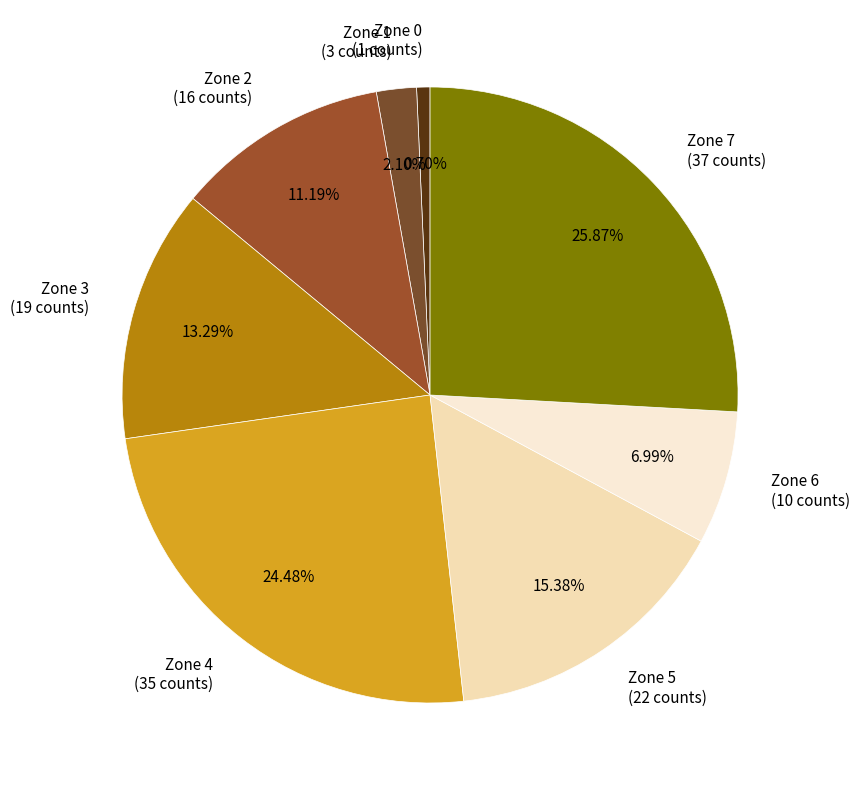

Rank the categories by value from lowest to highest.

Zone 0, Zone 1, Zone 6, Zone 2, Zone 3, Zone 5, Zone 4, Zone 7